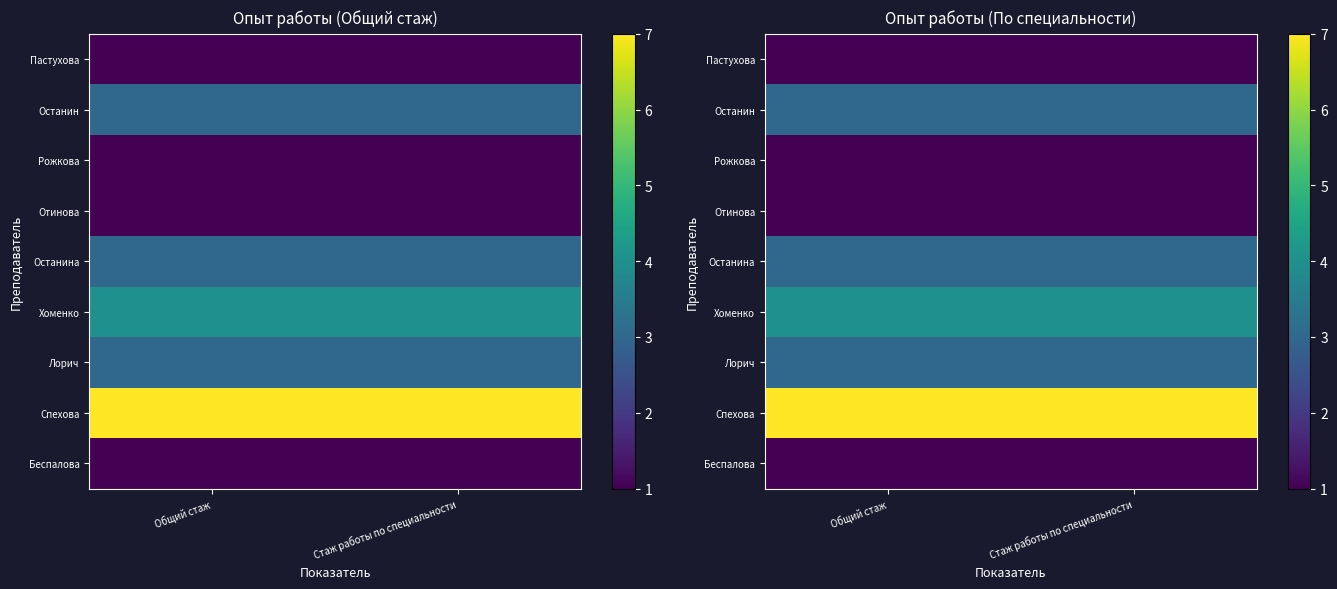

What is the minimum value shown in the chart?

1